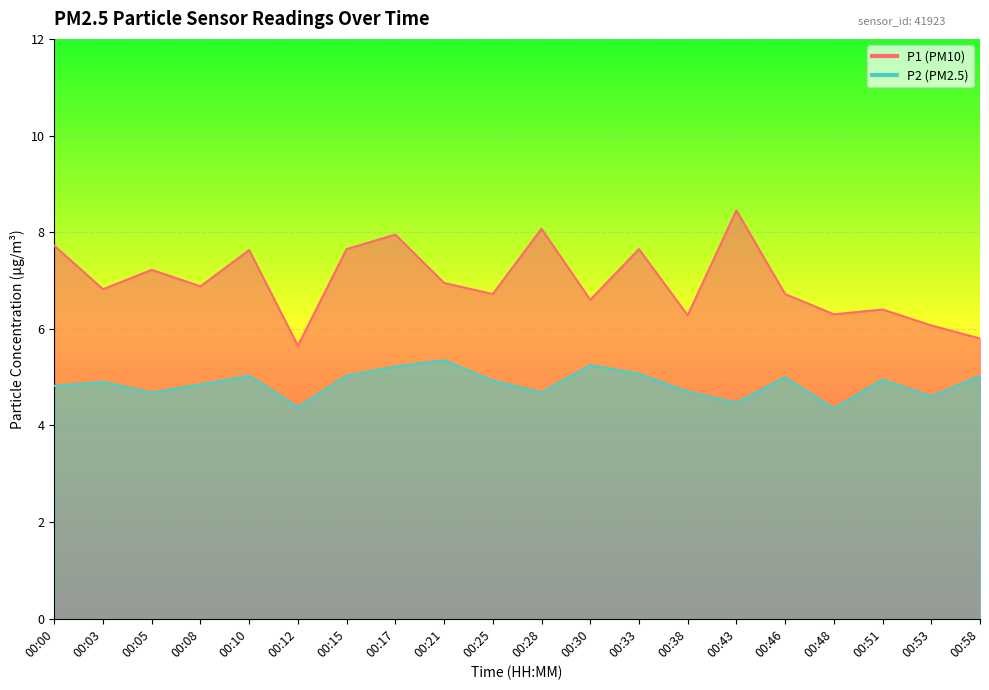

How many series are shown in this chart?

2